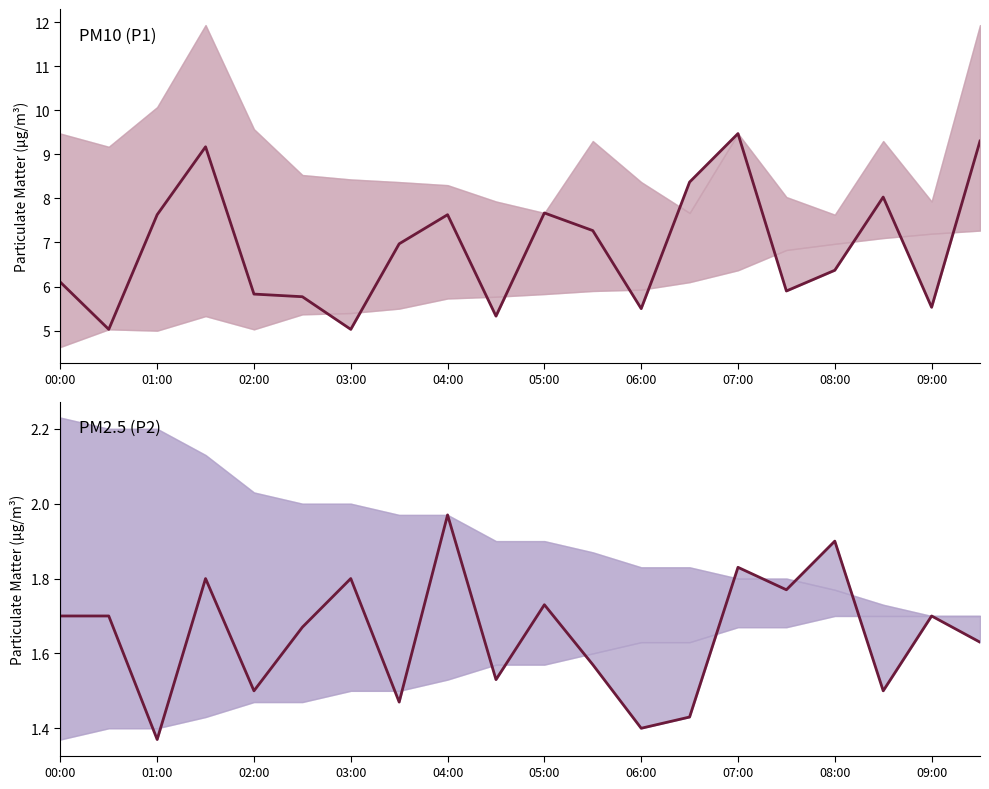

What is the highest value of the P2 series?

2.0